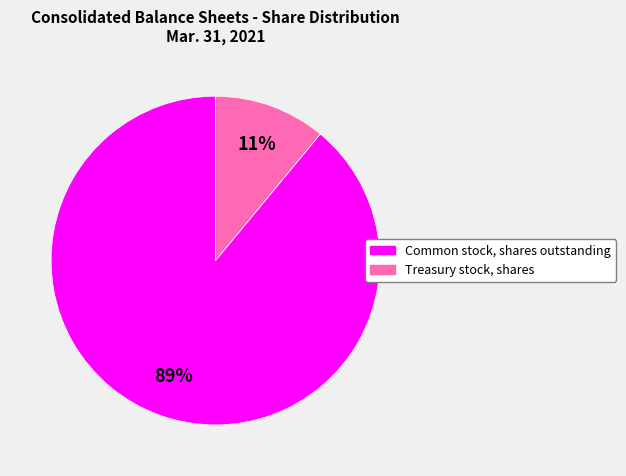

Rank the categories by value from highest to lowest.

Common stock, shares outstanding, Treasury stock, shares